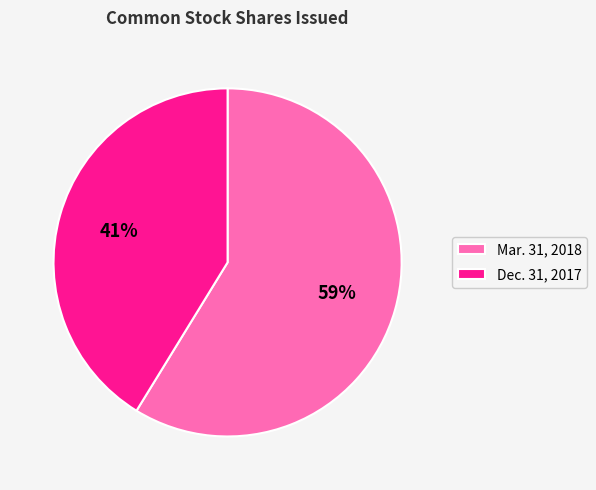

What is the majority slice?

Mar. 31, 2018